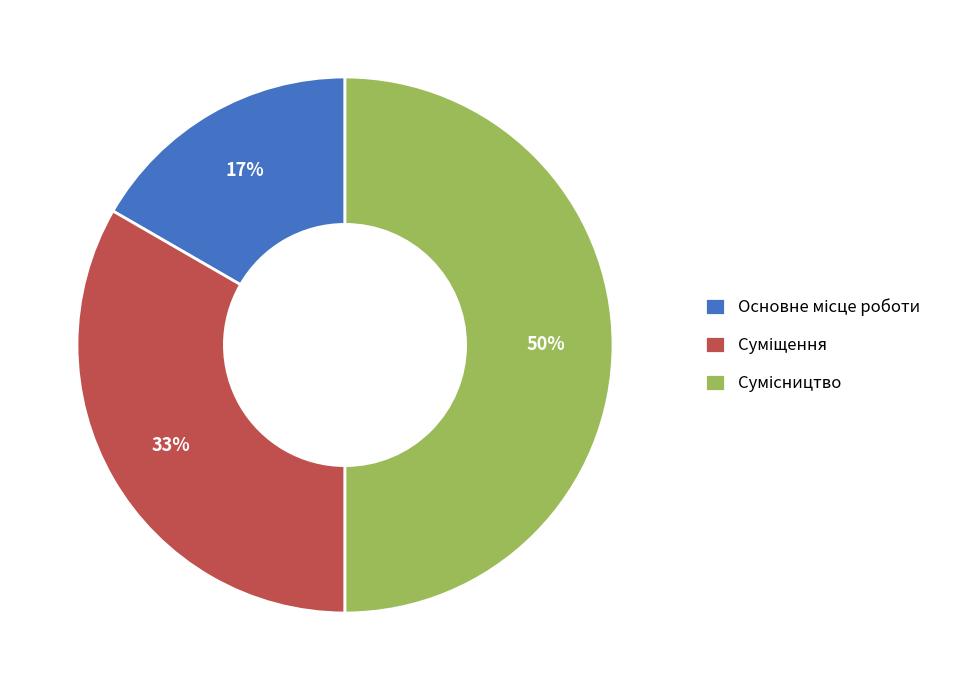

Count the number of slices in the pie.

3